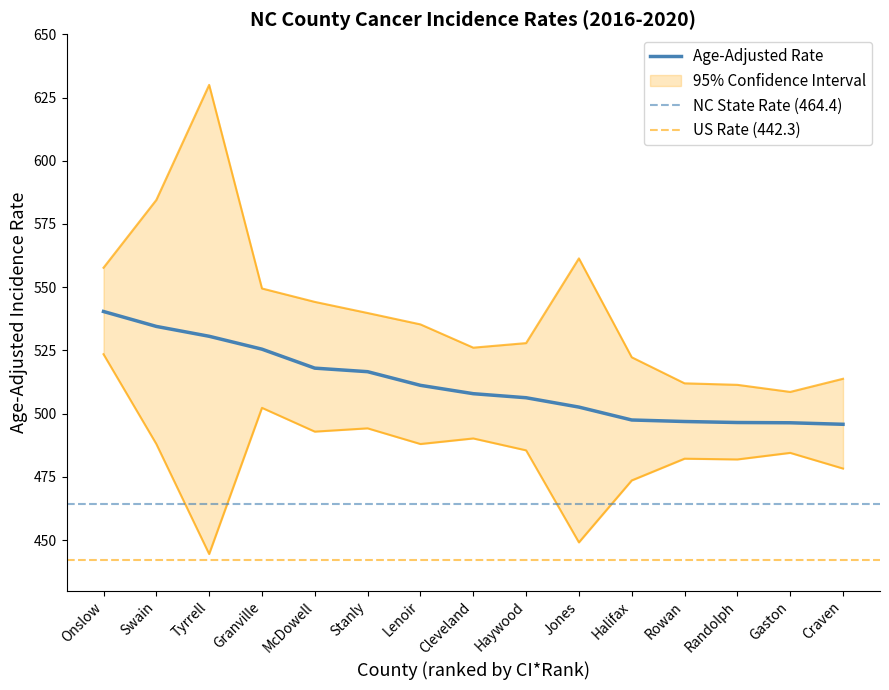

Reading left to right, extract all data points from this chart.

Age-Adjusted Rate: 540.4	534.5	530.6	525.5	518.0	516.6	511.2	507.9	506.3	502.6	497.5	496.9	496.5	496.4	495.8
Lower 95% CI: 523.5	488.0	444.5	502.3	492.9	494.2	488.0	490.2	485.5	449.1	473.6	482.2	481.9	484.5	478.3
Upper 95% CI: 557.7	584.5	630.0	549.5	544.2	539.8	535.3	526.1	527.9	561.4	522.3	512.0	511.4	508.6	513.8